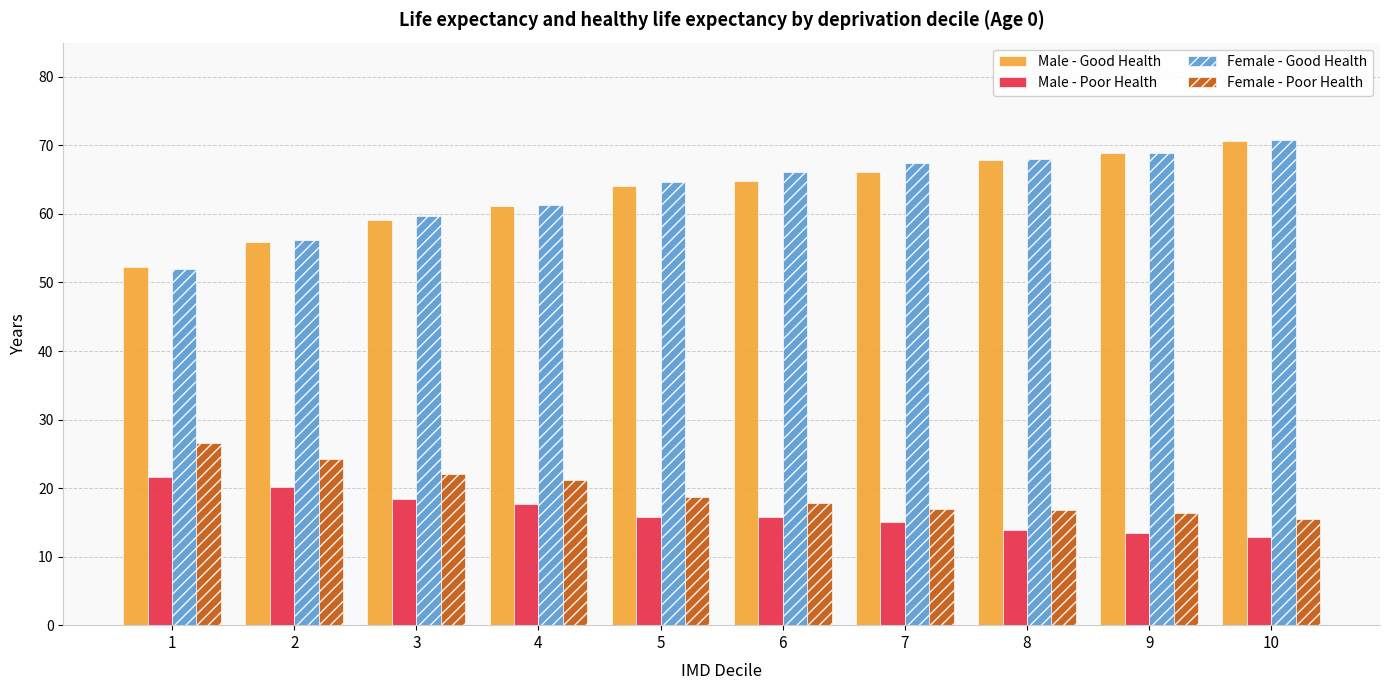

Is it true that Male - Poor Health equals 17.2 at 10?

False